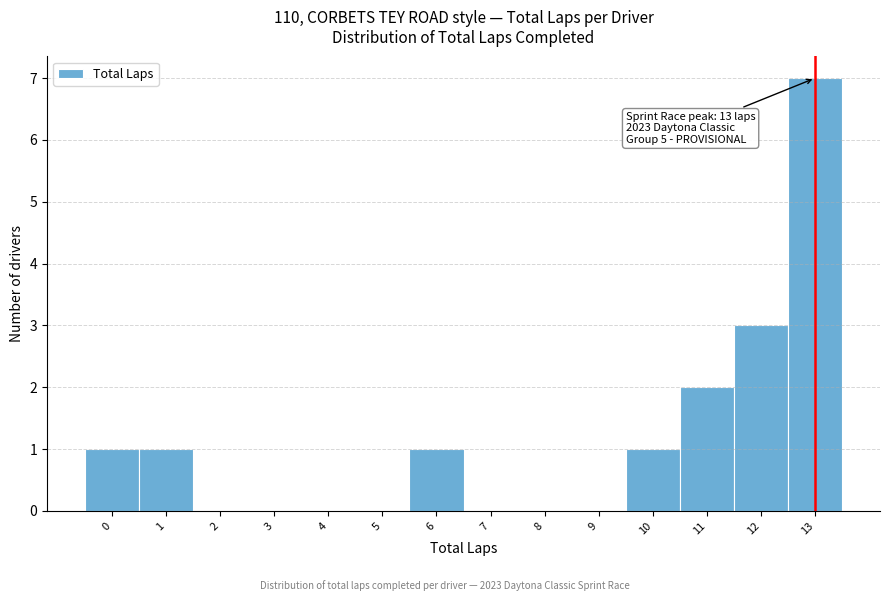

Which range on the x-axis has the tallest bar?

12.5 to 13.5